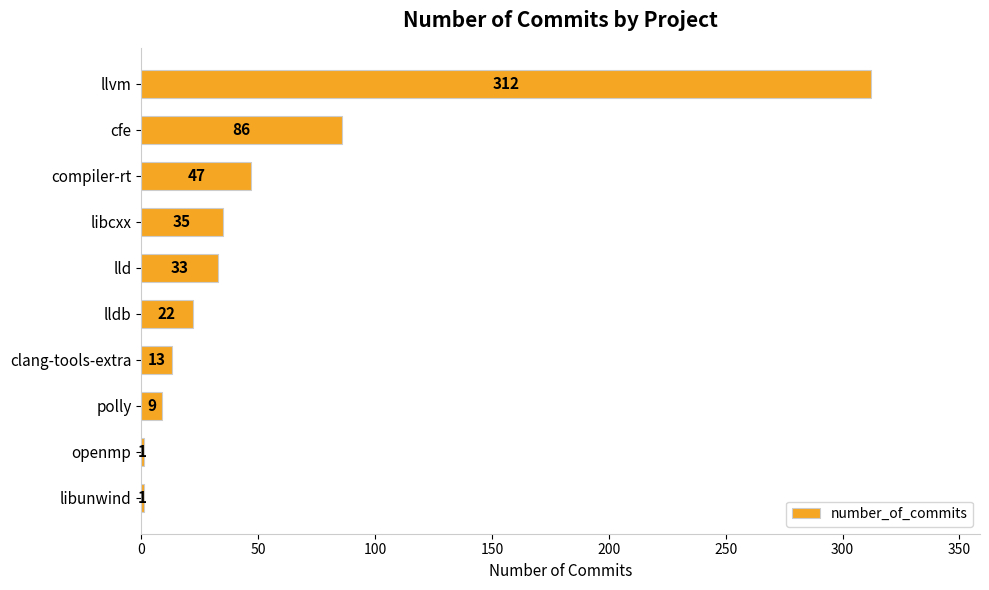

Where is the data nearest to the value 156?

cfe